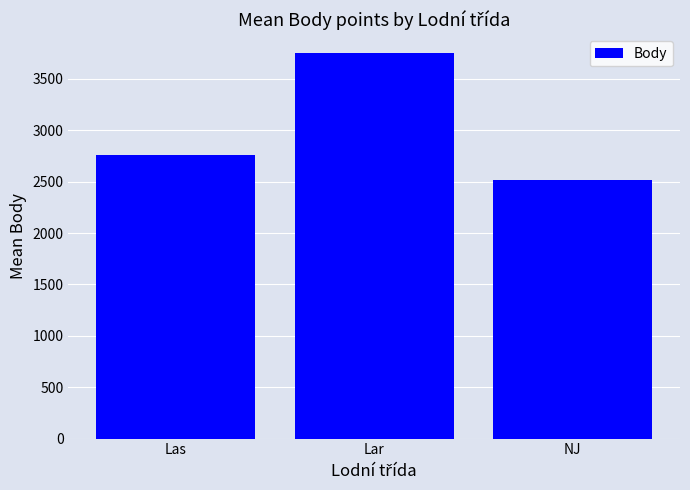

Rank the categories by value from lowest to highest.

NJ, Las, Lar